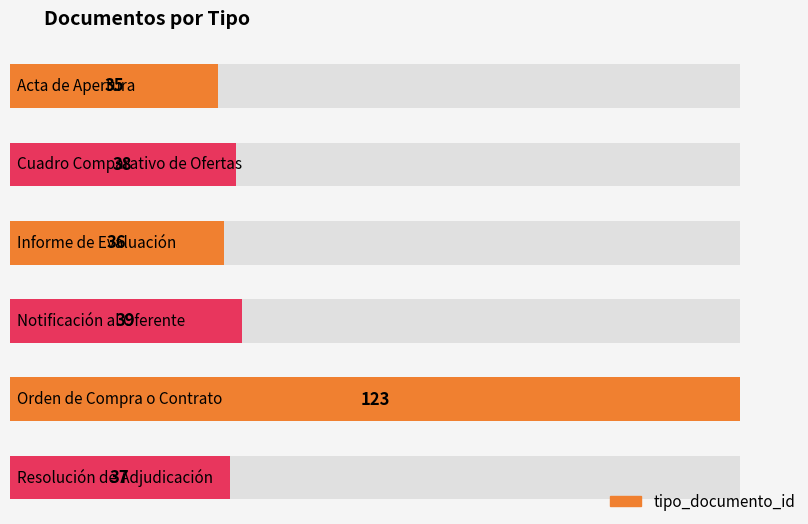

What is the value of the 4th bar from the left?

39